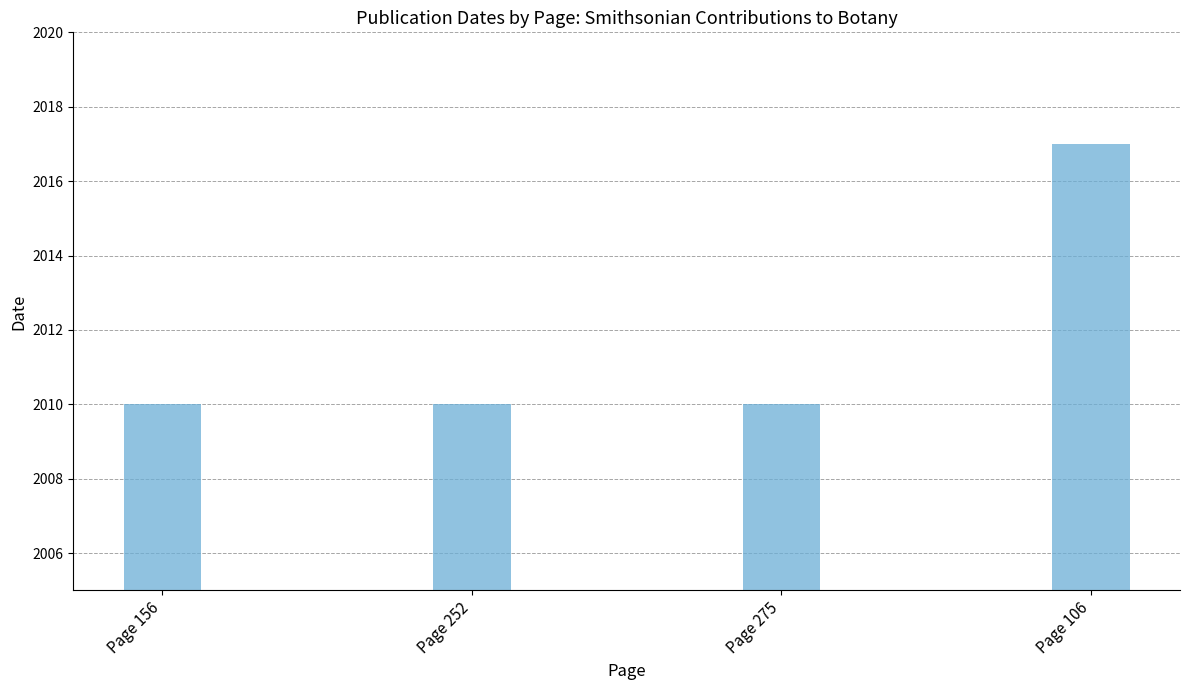

Reading left to right, list all the values displayed in this chart.

Page 156=2010	Page 252=2010	Page 275=2010	Page 106=2017